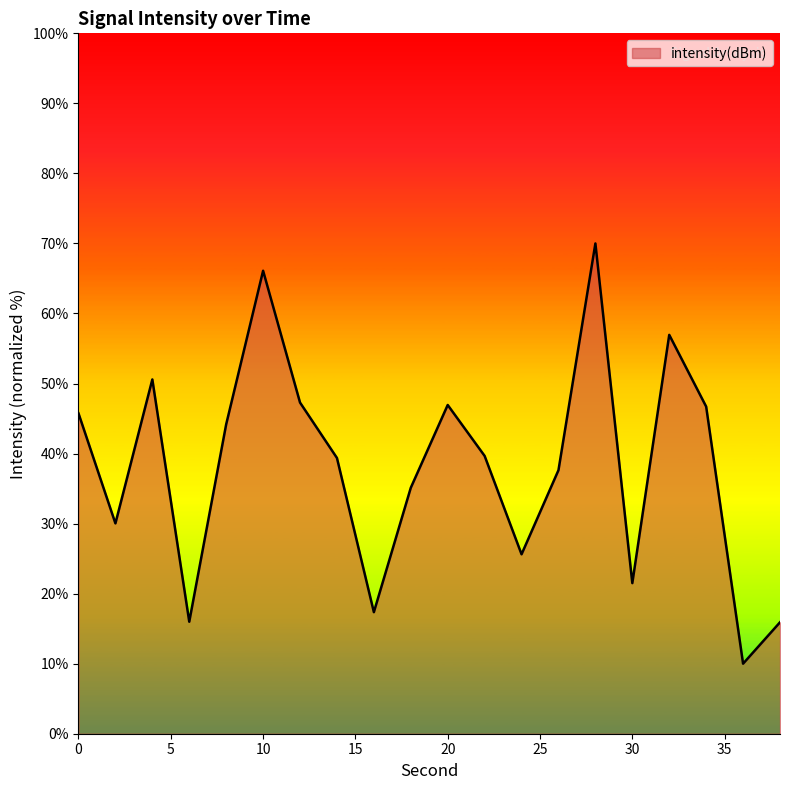

How many categories are shown in the chart?

20